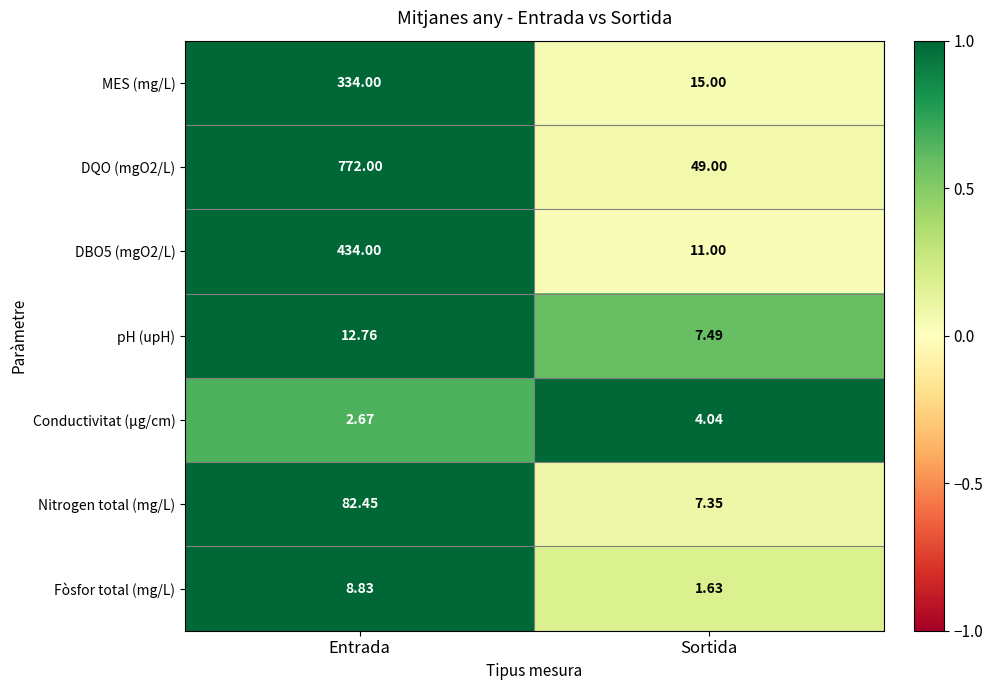

Is the value of Fòsfor total (mg/L) at Entrada greater than the value of DQO (mgO2/L) at Entrada?

No